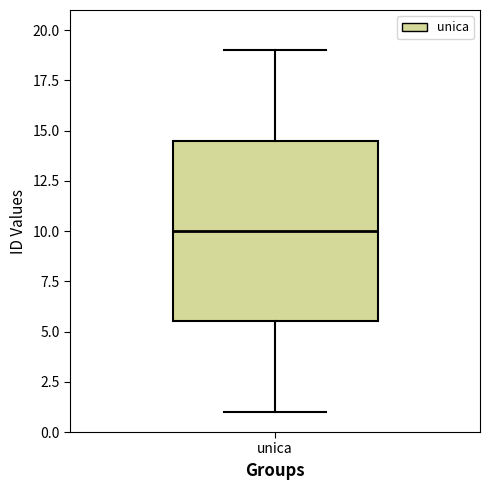

Read this box plot against the y-axis: the position of the median line, the range covered by the box, and the ends of both whiskers. The values are not printed on the chart, so give them approximately, as read against the axis.

median 10.0, box 5.5 to 14.5, whiskers 1.0 to 19.0